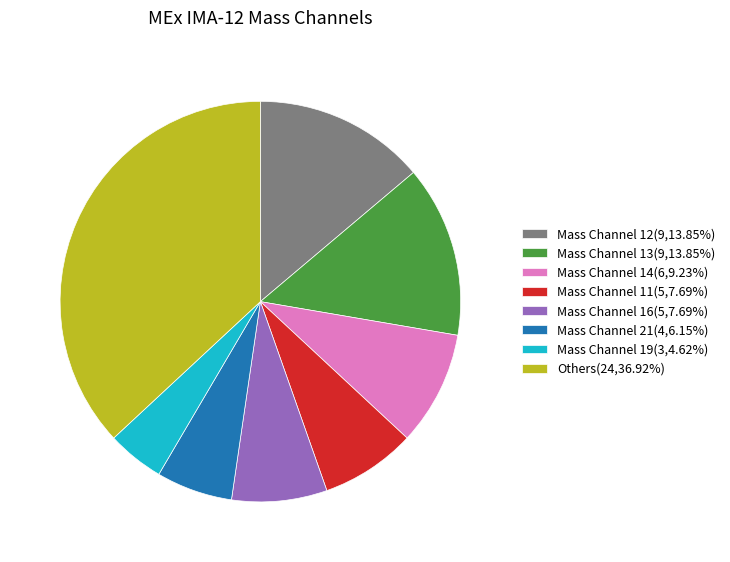

Combined, do Mass Channel 11(5,7.69%) and Mass Channel 19(3,4.62%) account for over 50%?

No